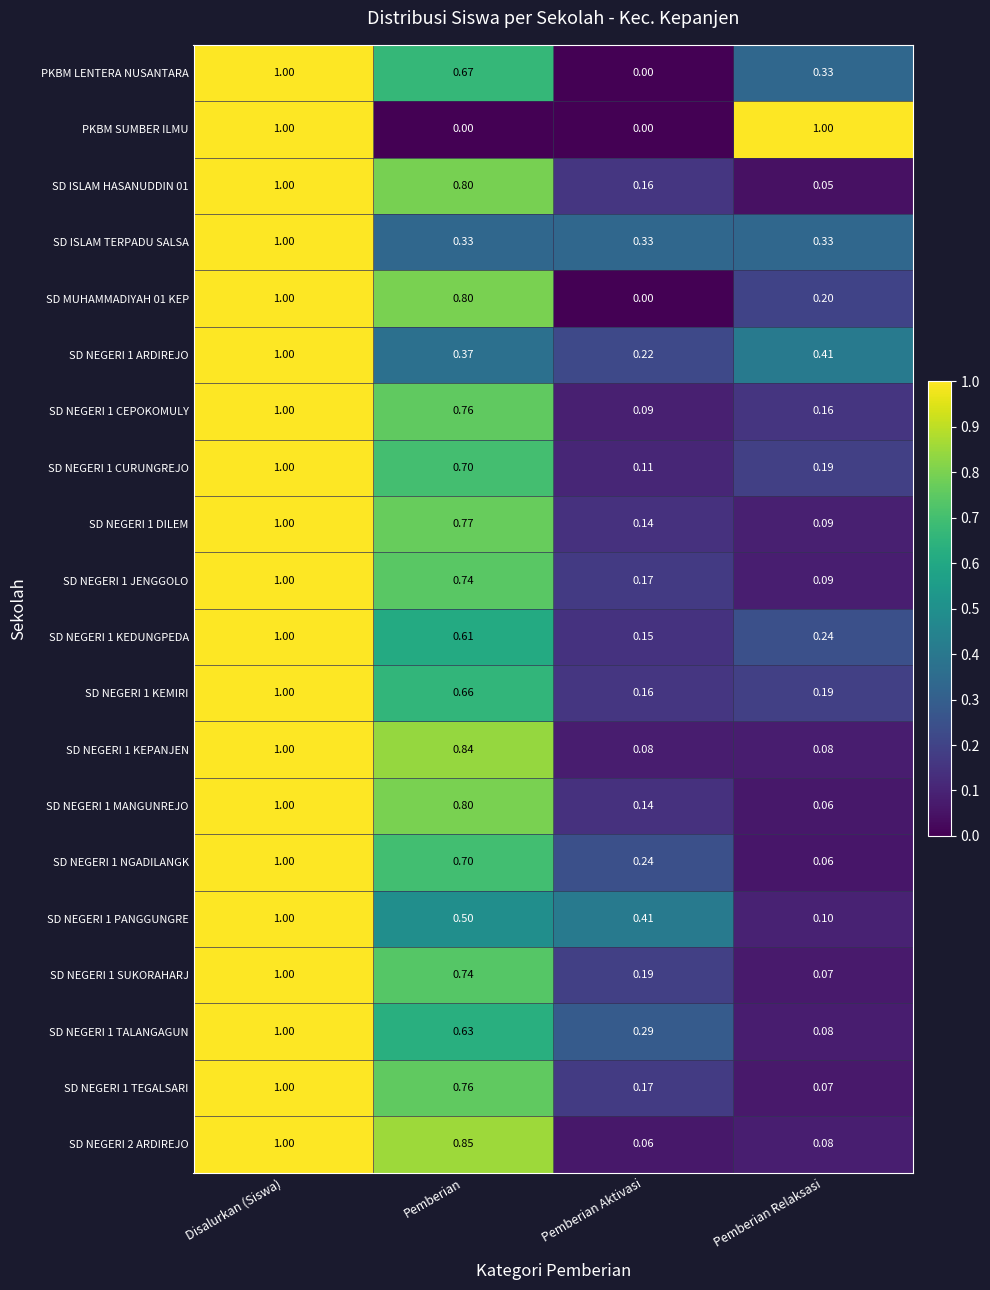

Rank the categories by SD NEGERI 1 MANGUNREJO value from lowest to highest.

Pemberian Relaksasi, Pemberian Aktivasi, Pemberian, Disalurkan (Siswa)